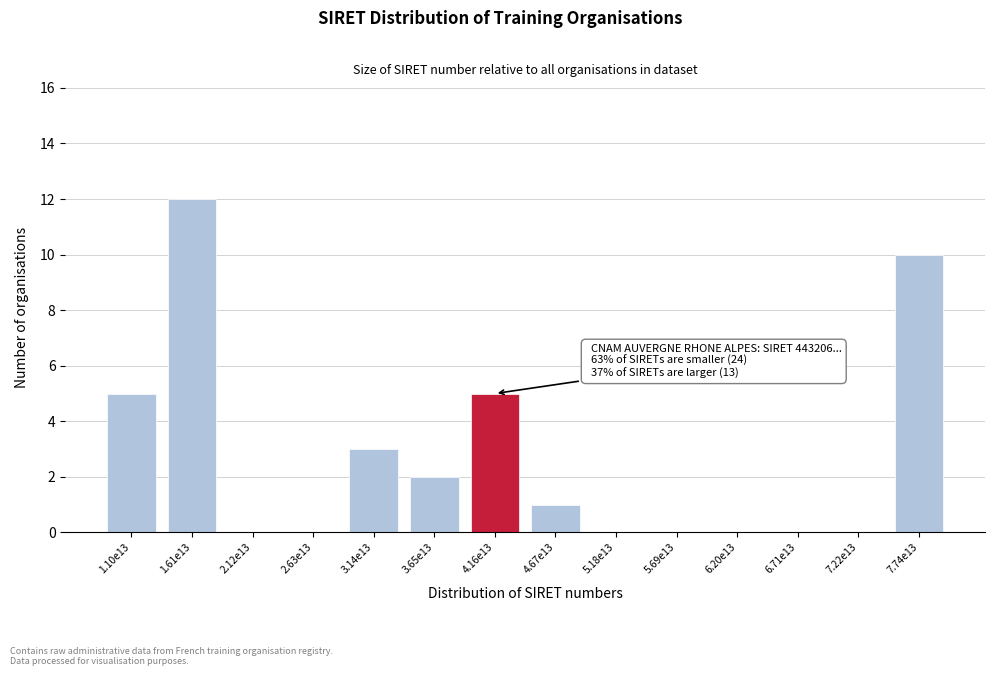

Reading left to right, what are all the values shown in this chart?

1.10e13=5	1.61e13=12	2.12e13=0	2.63e13=0	3.14e13=3	3.65e13=2	4.16e13=5	4.67e13=1	5.18e13=0	5.69e13=0	6.20e13=0	6.71e13=0	7.22e13=0	7.74e13=10